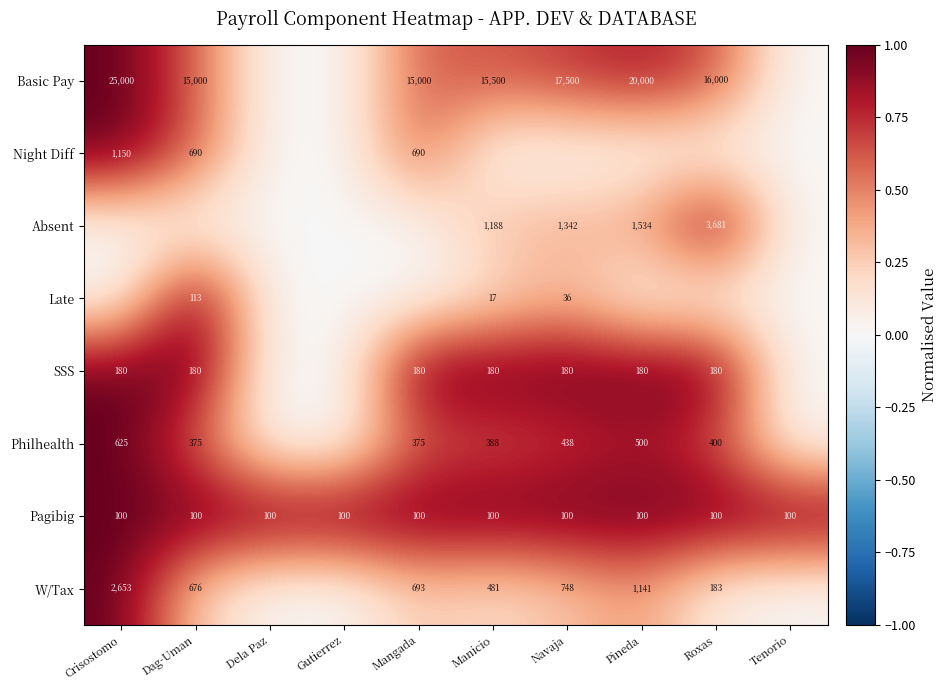

At which category is the sum across all series the highest?

Crisostomo